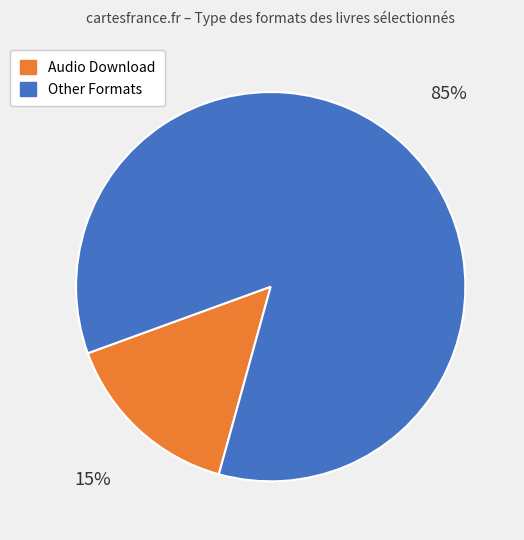

Is there a majority slice in this chart?

Yes